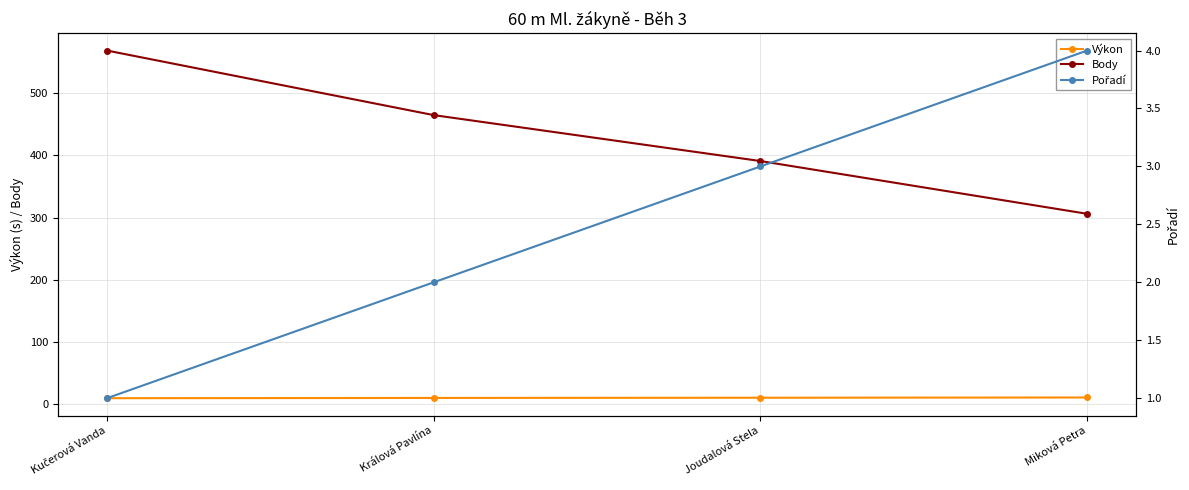

At which category is the sum across all series the highest?

Kučerová Vanda